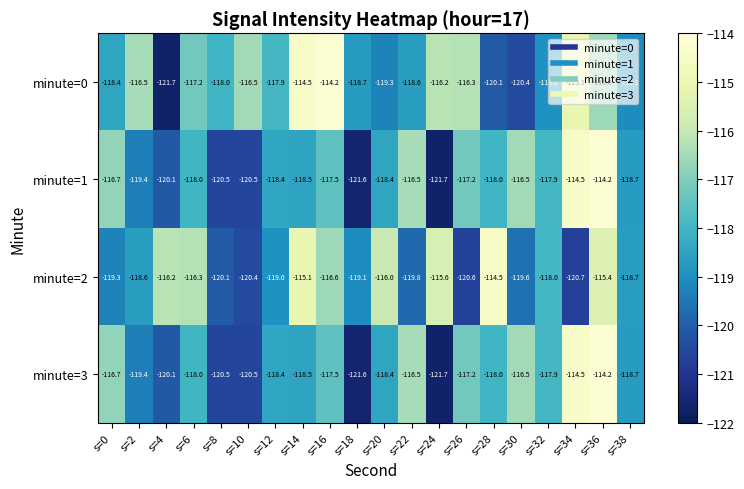

What is the spread (max minus min) of values at s=8?

2.5